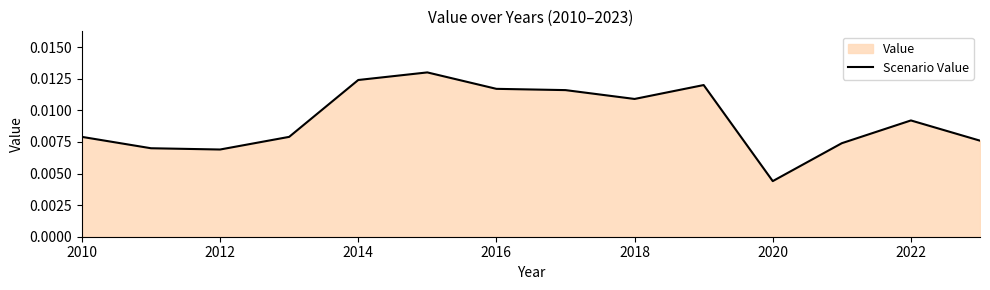

How many series are shown in this chart?

1